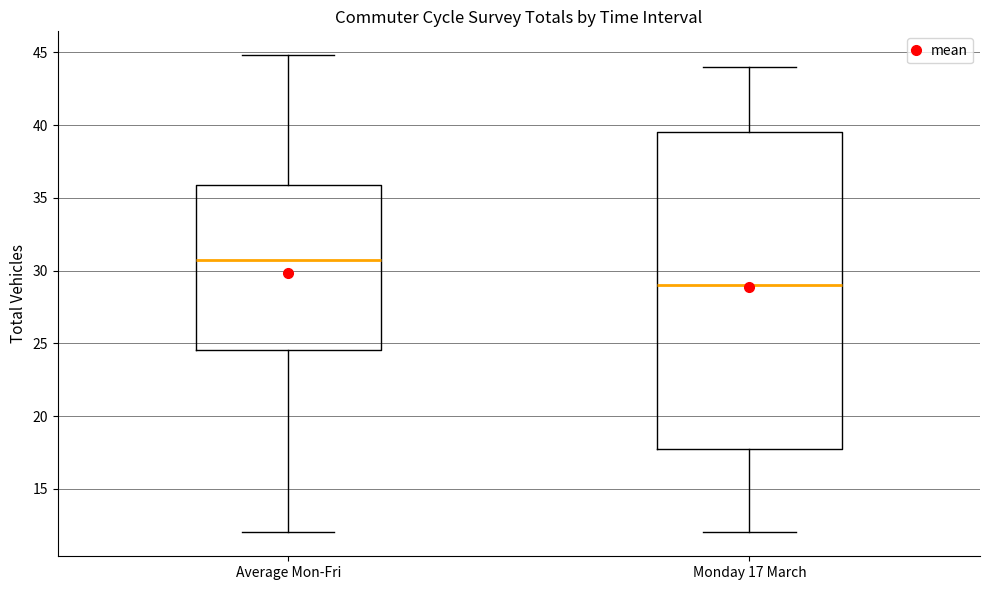

Reading left to right, read every box against the y-axis: the position of its median line, the range the box covers, and the ends of its whiskers. The values are not printed on the chart, so give them approximately, as read against the axis.

Average Mon-Fri: median 30.5, box 24.5 to 36.0, whiskers 12.0 to 45.0
Monday 17 March: median 29.0, box 18.0 to 39.5, whiskers 12.0 to 44.0